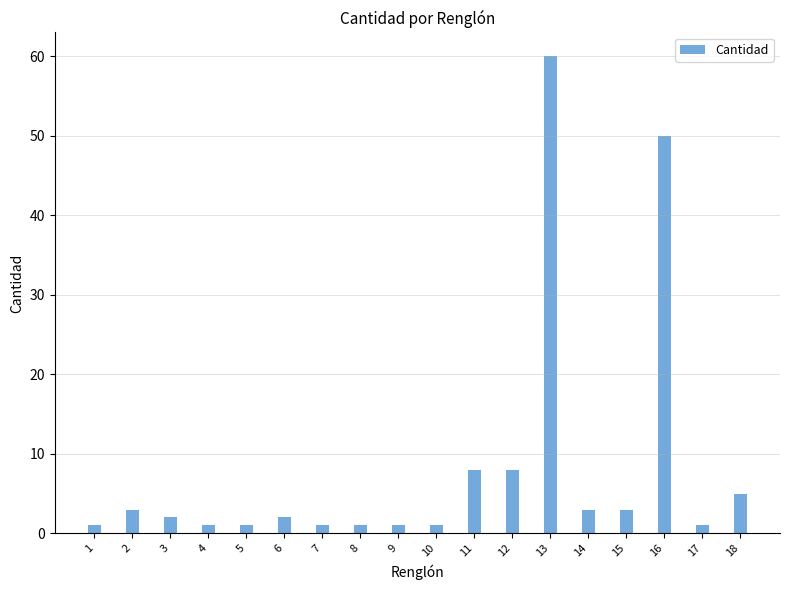

What is the maximum value shown in the chart?

60